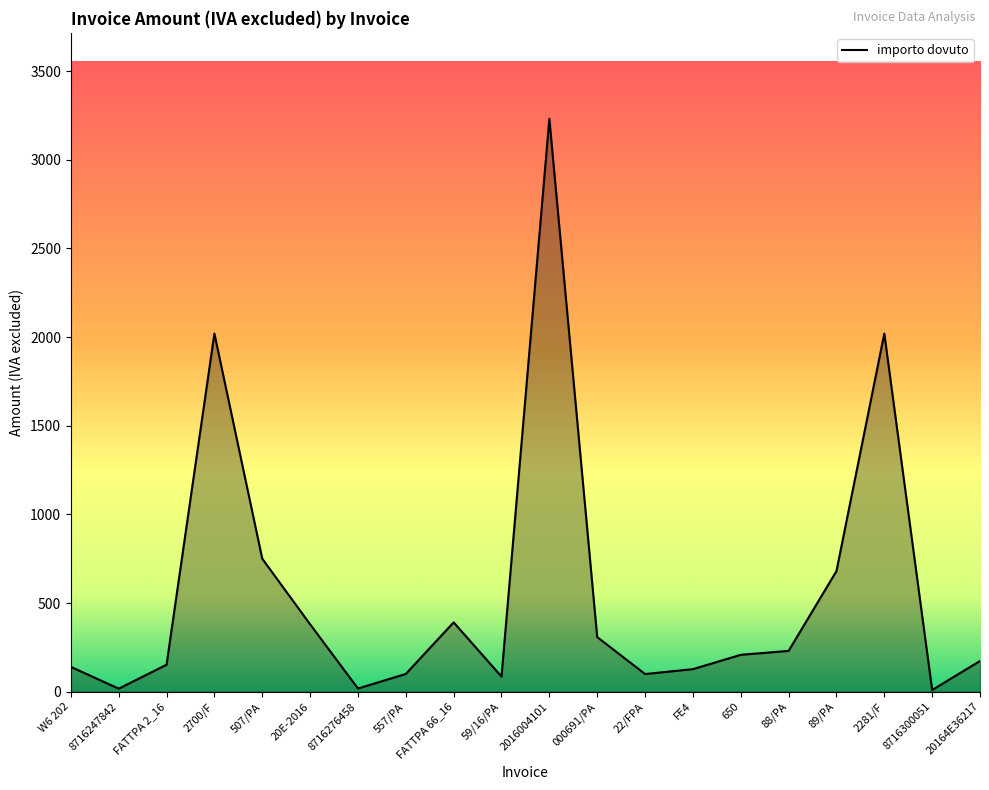

What is the ratio of the value at 22/FPA to the value at 650?

0.5